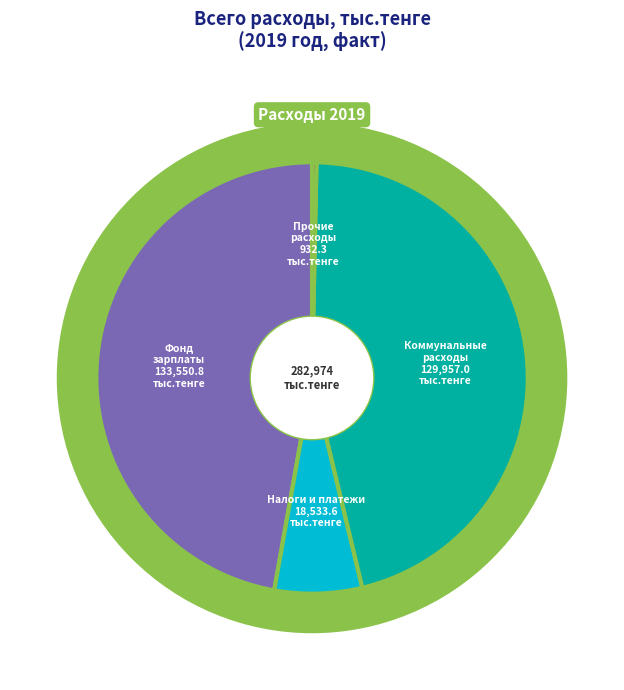

Does Прочие расходы account for over 50% of the chart?

No